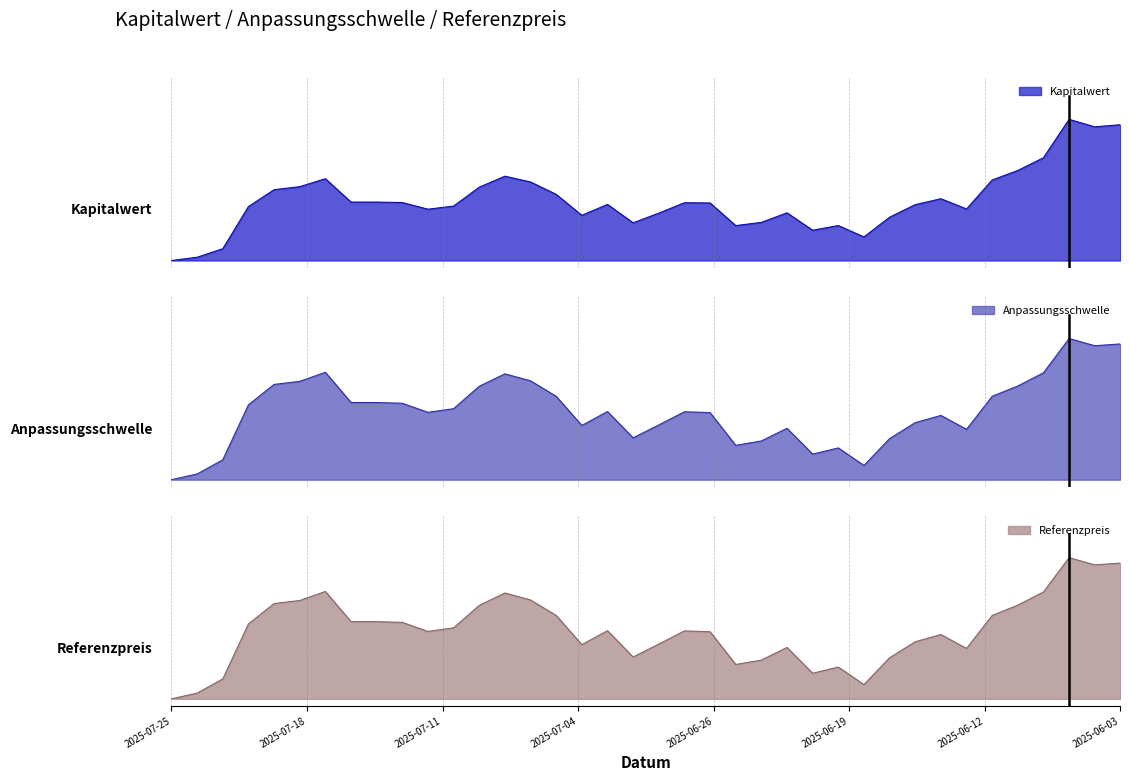

Between which two adjacent categories do Referenzpreis and Anpassungsschwelle first intersect?

2025-07-17 and 2025-07-16